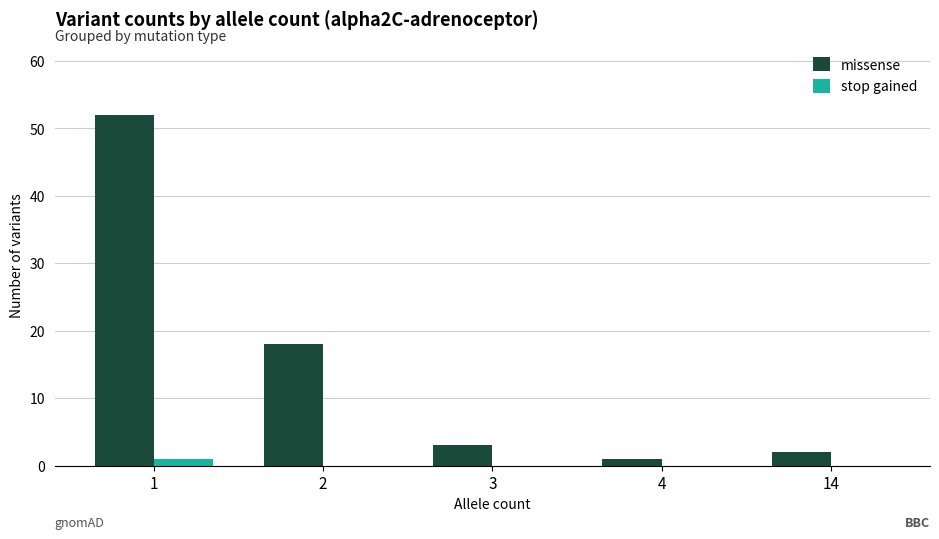

What is the sum of the missense values at 3 and 4?

4